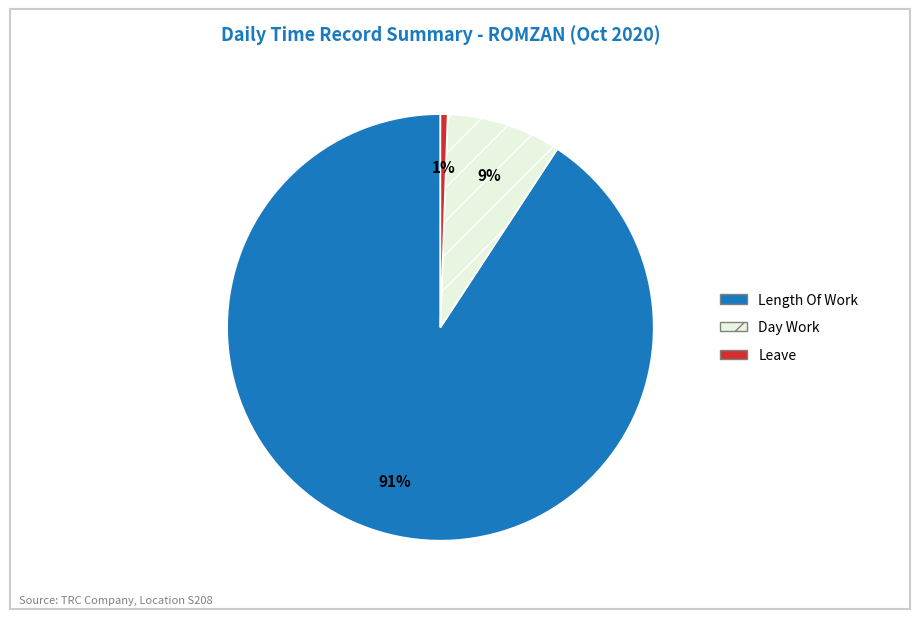

Does any single category account for the majority?

Yes